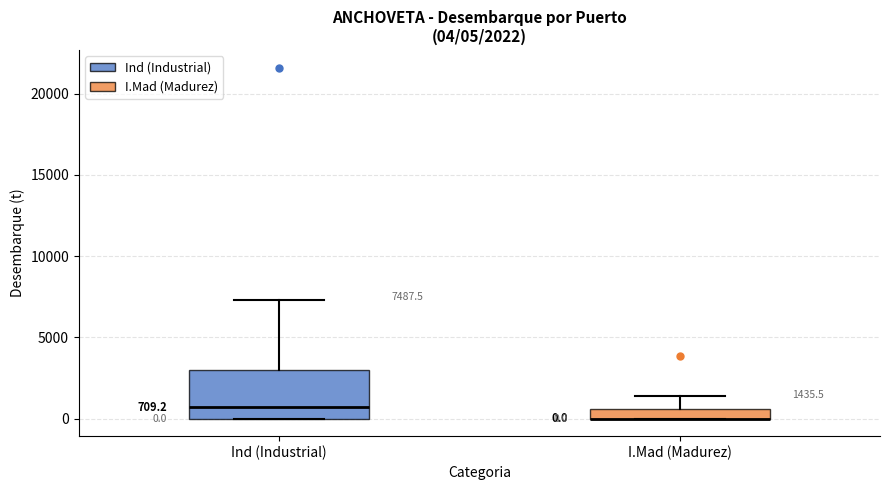

Which box is the tallest, from its lower edge to its upper edge?

Ind (Industrial)